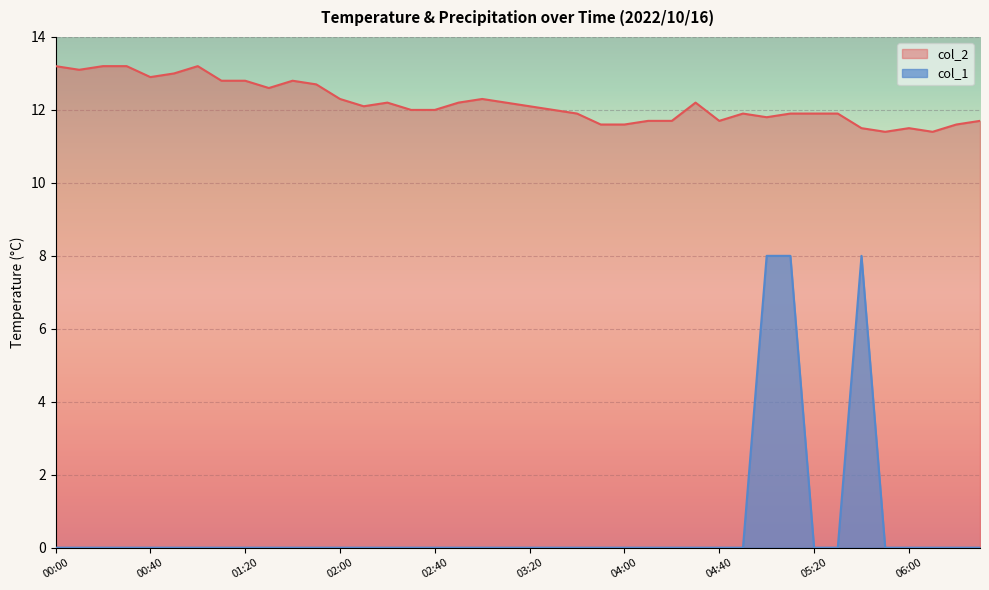

Does the chart display data point markers on the line(s)?

No